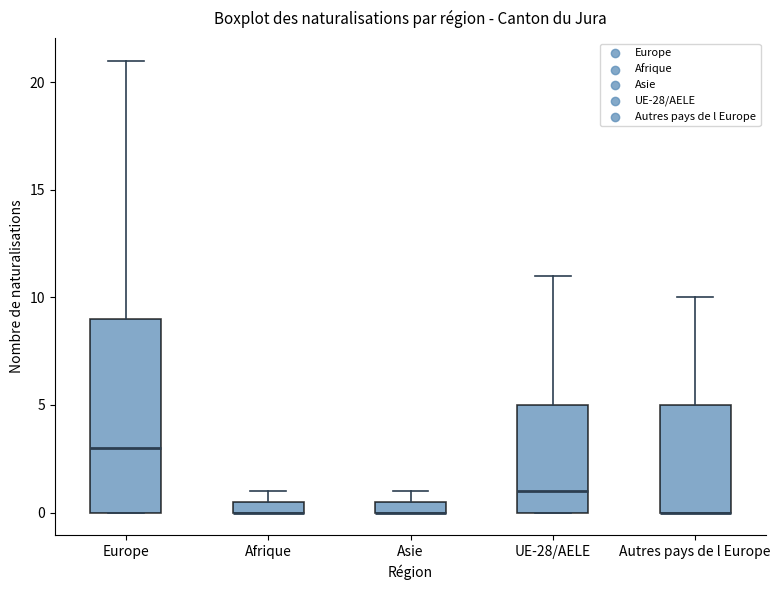

Comparing the boxes themselves (not the whiskers), which one is the tallest?

Europe